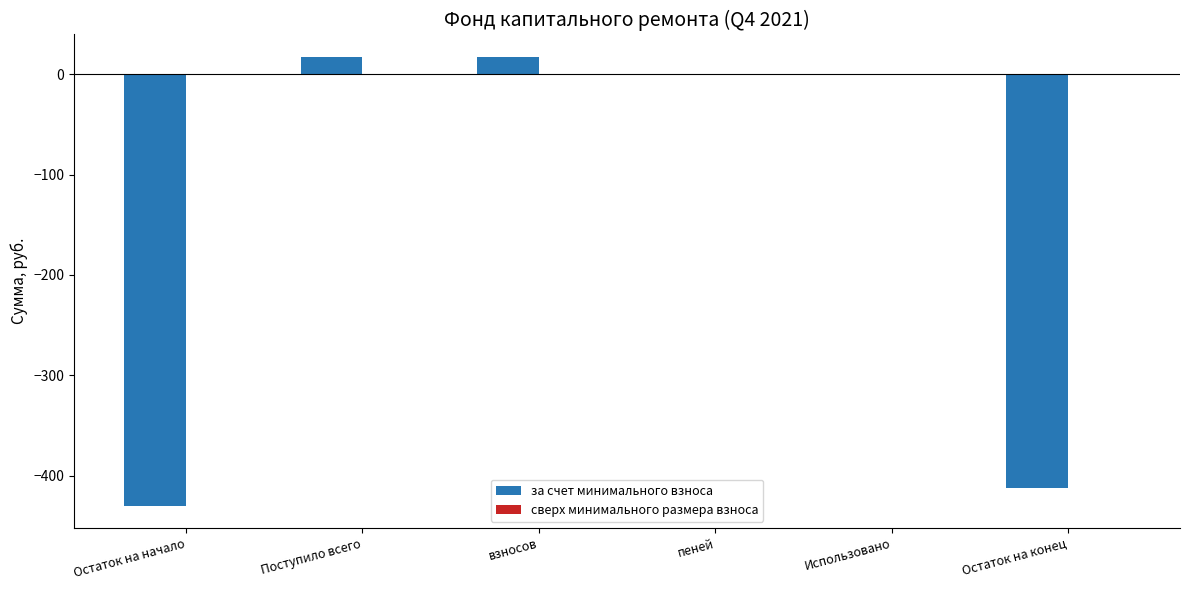

What is the maximum value shown in the chart?

17.2